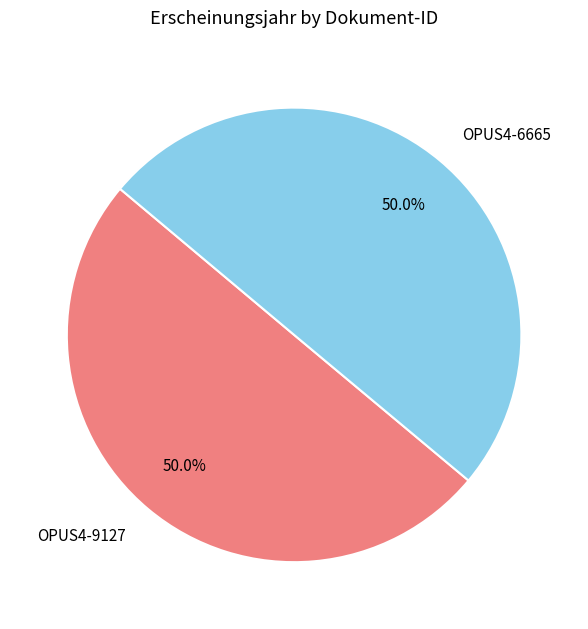

How much of the chart is everything except OPUS4-6665?

50.0%